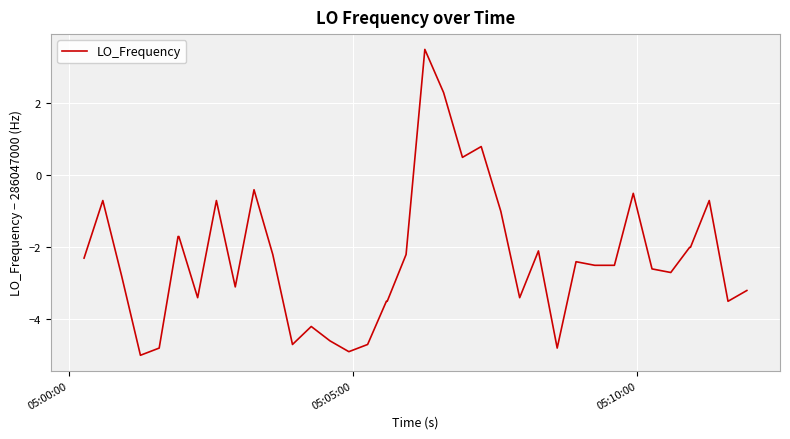

Count the number of categories in the chart.

40